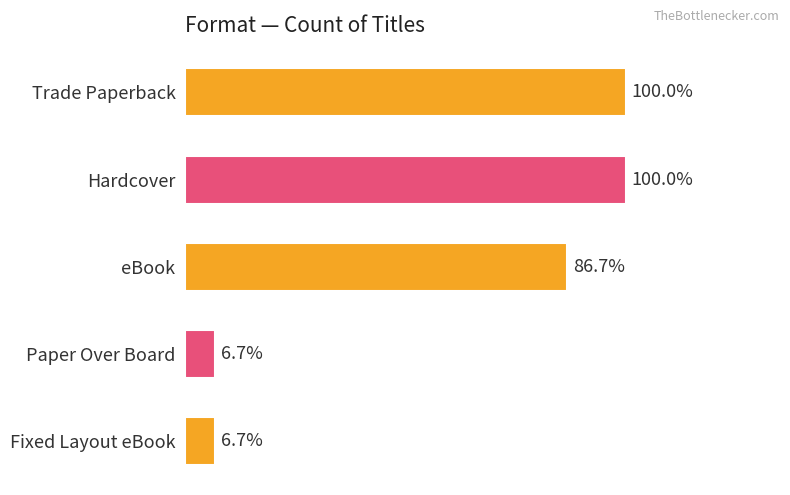

Does the chart contain any negative values?

No